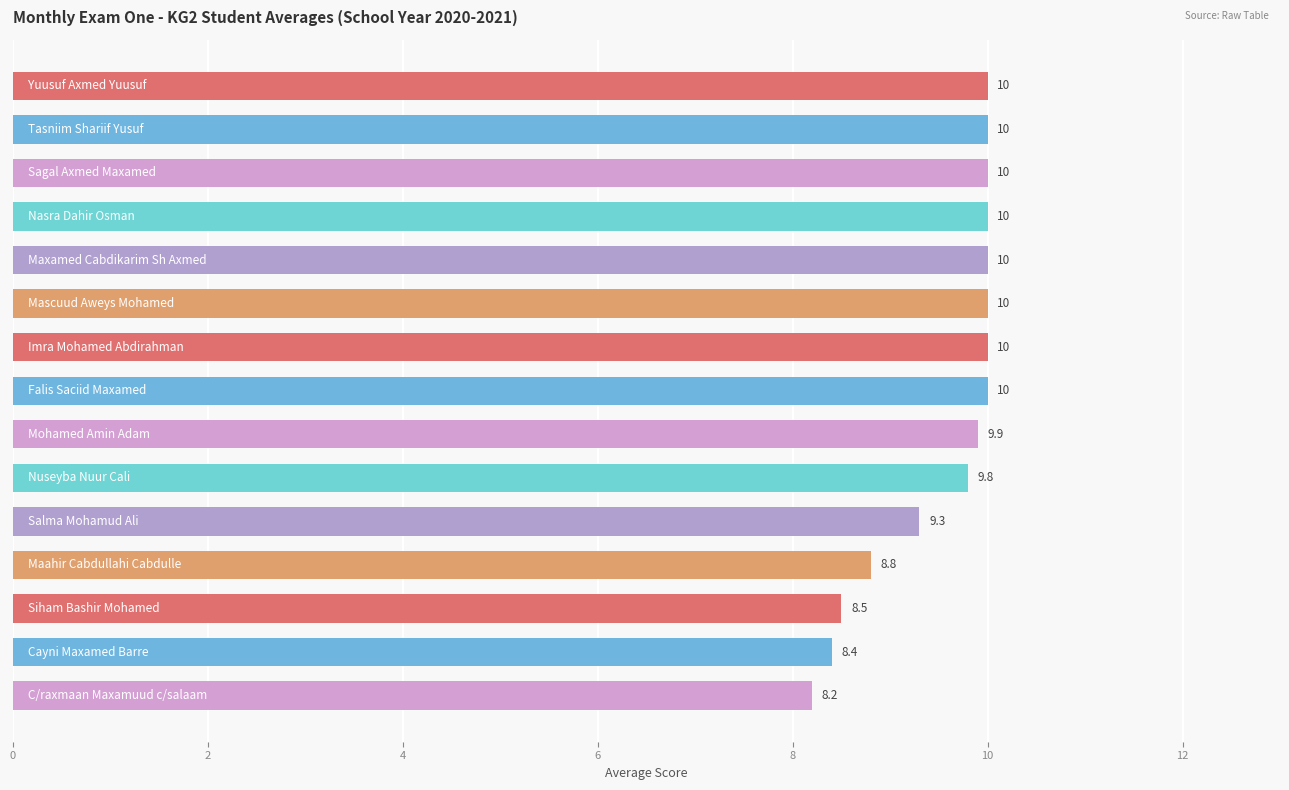

What is the average value?

9.5